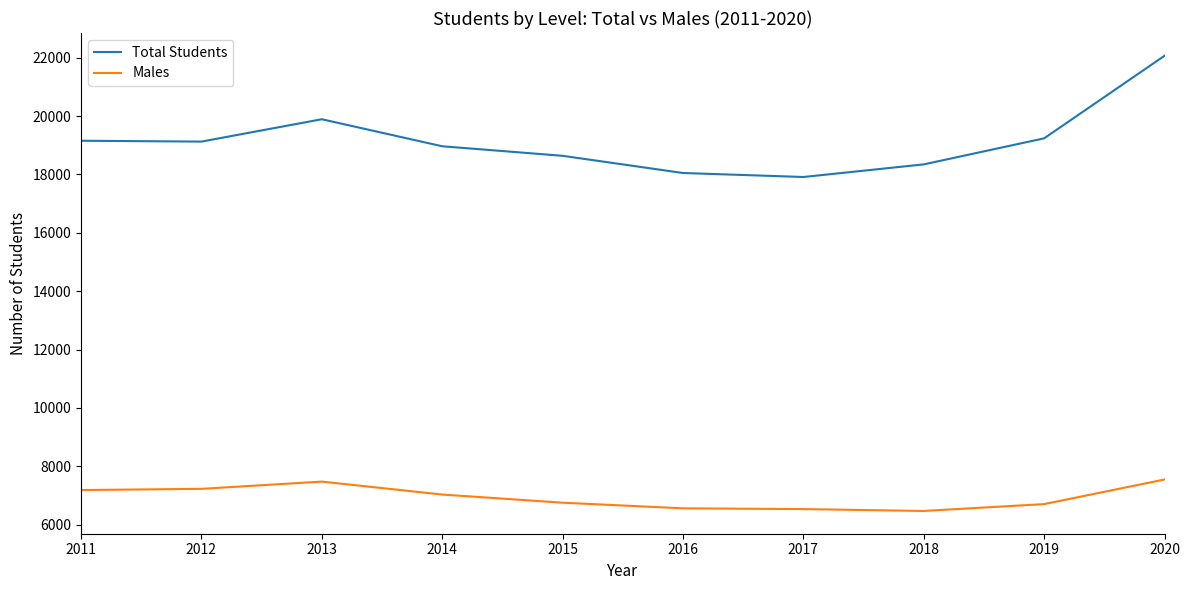

Does the chart display data point markers on the line(s)?

No